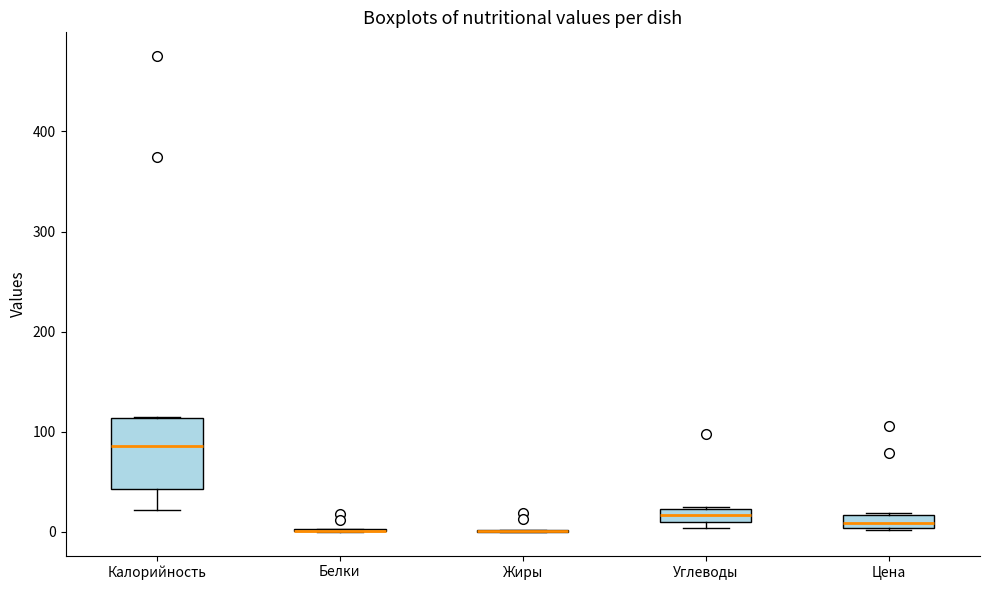

Comparing the boxes themselves (not the whiskers), which one is the tallest?

Калорийность